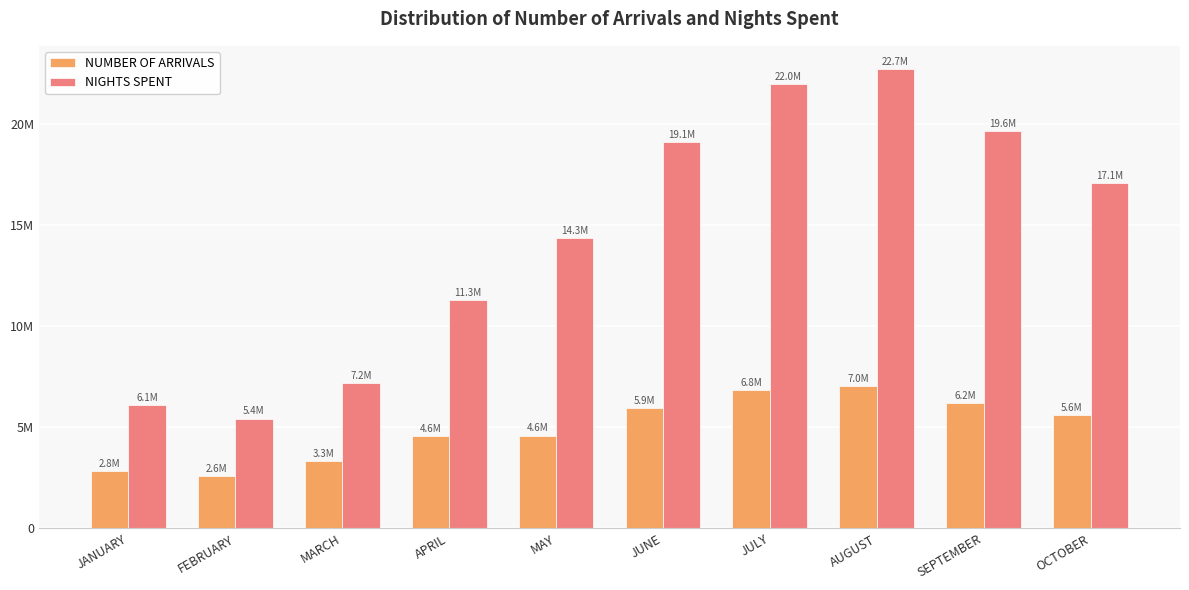

What is the lowest value of the NIGHTS SPENT series?

5425989